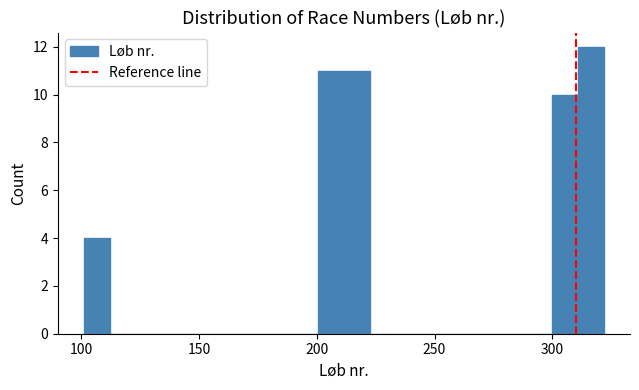

Around what value on the x-axis is the tallest bar? Give the approximate position of its centre, as read against the axis.

315